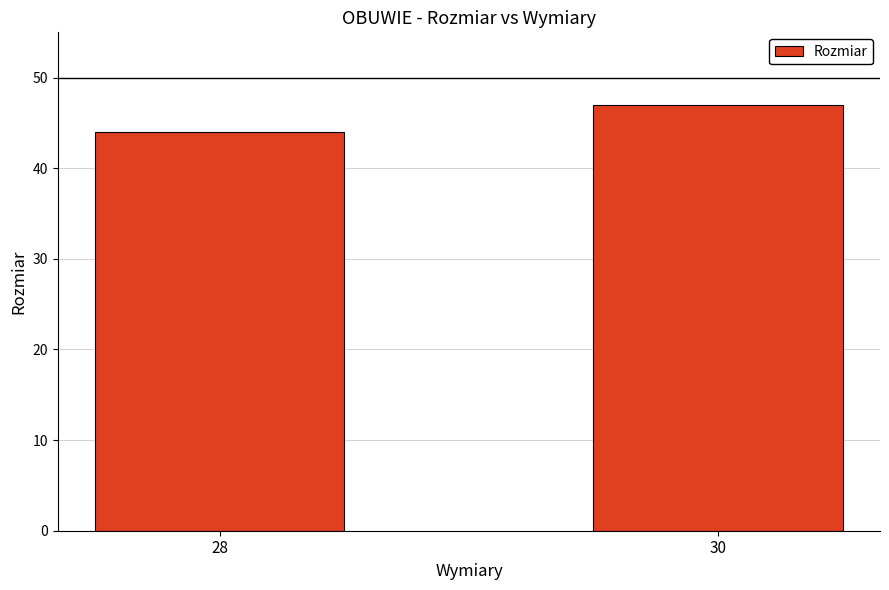

What is the difference between the values at 28 and 30?

3